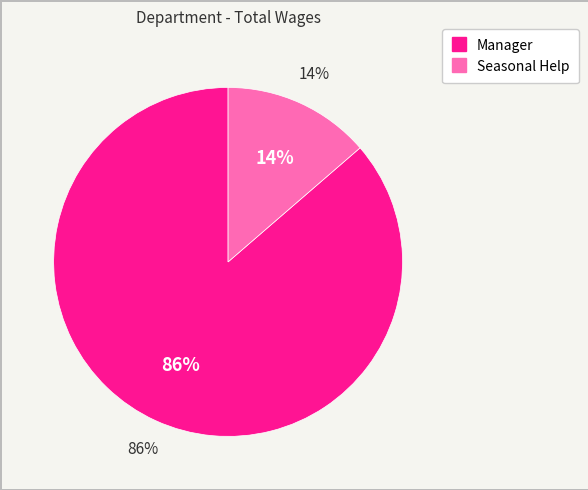

Which category has the biggest portion of the pie?

Manager